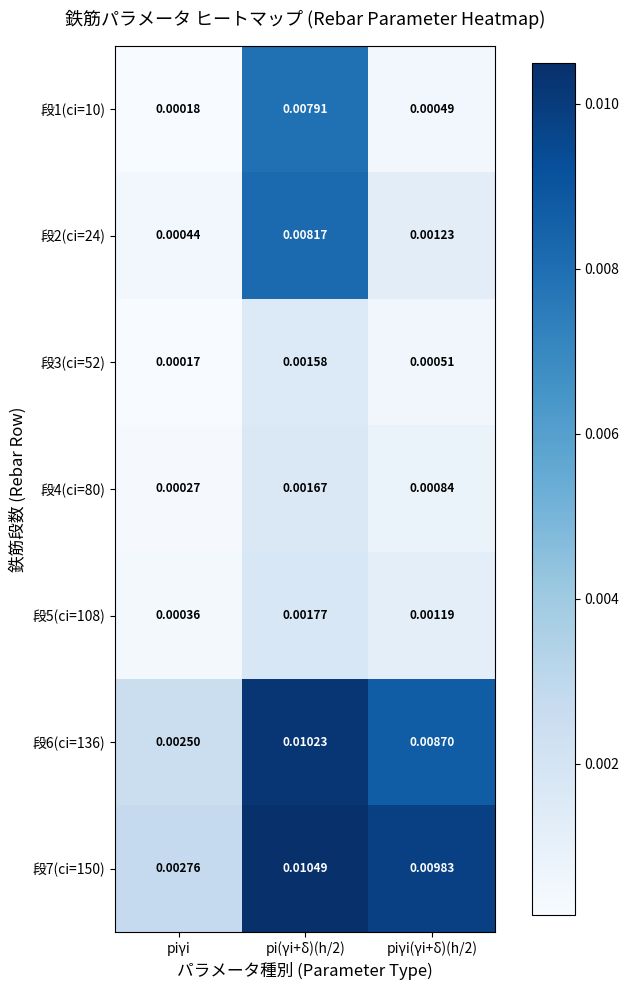

Rank the series by their maximum value, from lowest to highest.

段3(ci=52), 段4(ci=80), 段5(ci=108), 段1(ci=10), 段2(ci=24), 段6(ci=136), 段7(ci=150)